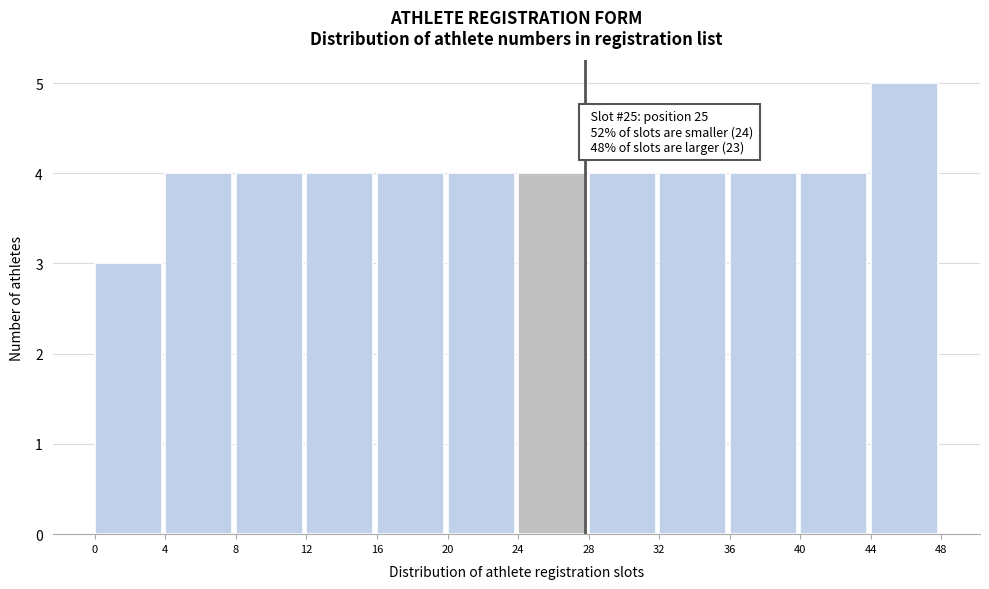

Which range on the x-axis has the tallest bar?

44 to 48